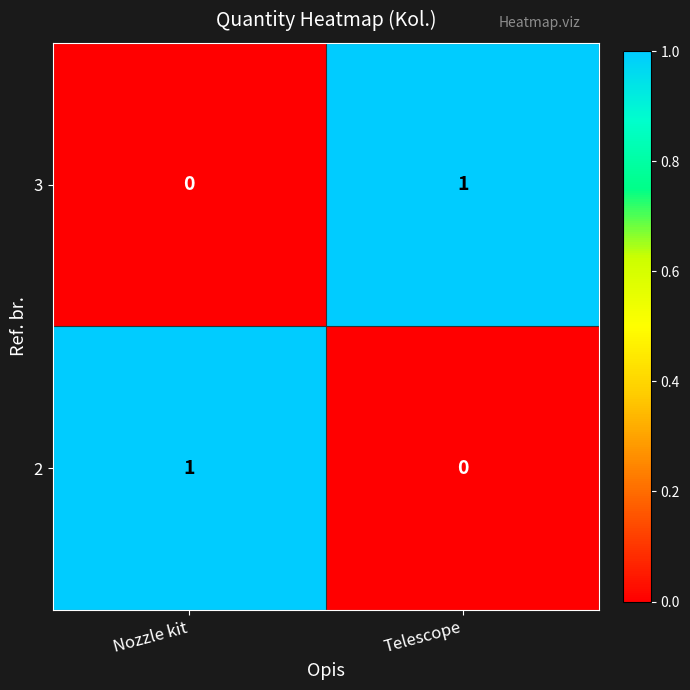

Reading left to right, list all the values displayed in this chart.

3: Nozzle kit=0	Telescope=1
2: Nozzle kit=1	Telescope=0